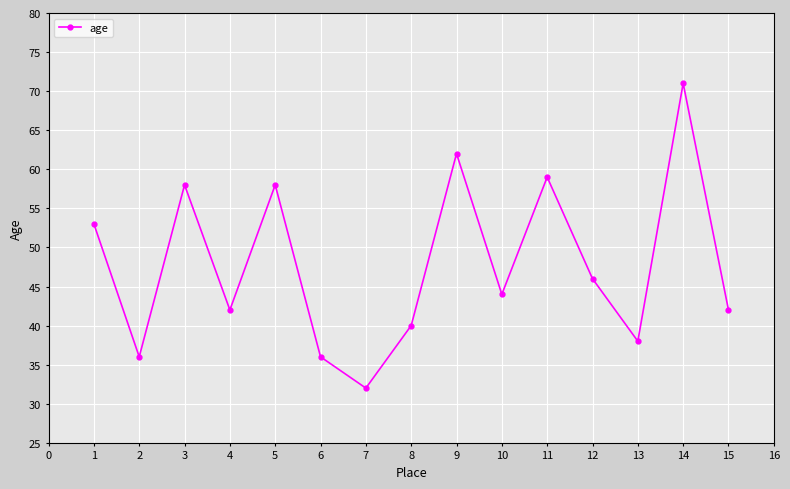

Reading left to right, list all the values displayed in this chart.

53	36	58	42	58	36	32	40	62	44	59	46	38	71	42